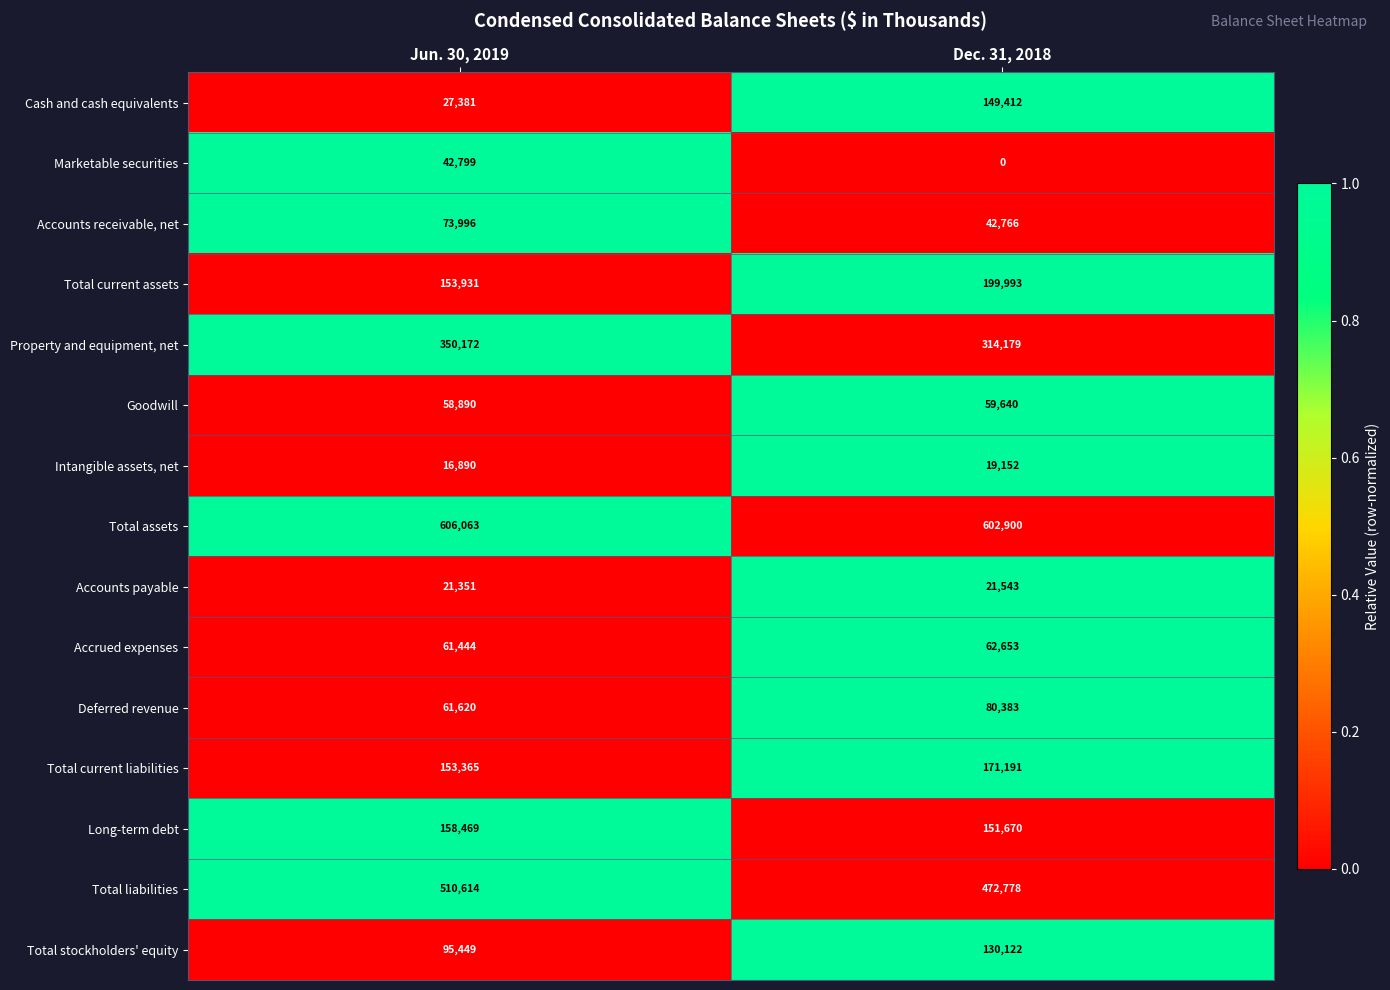

At which category is the sum across all series the highest?

Dec. 31, 2018